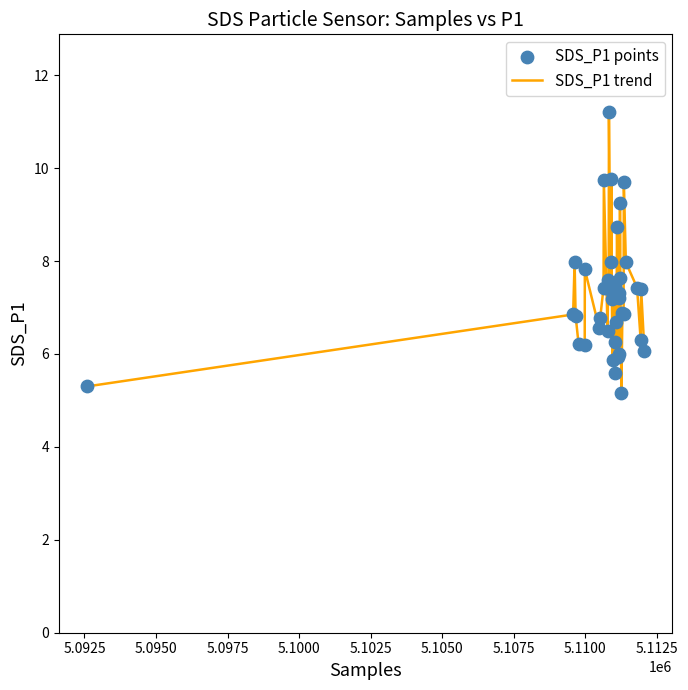

What is the minimum value shown in the chart?

5.2